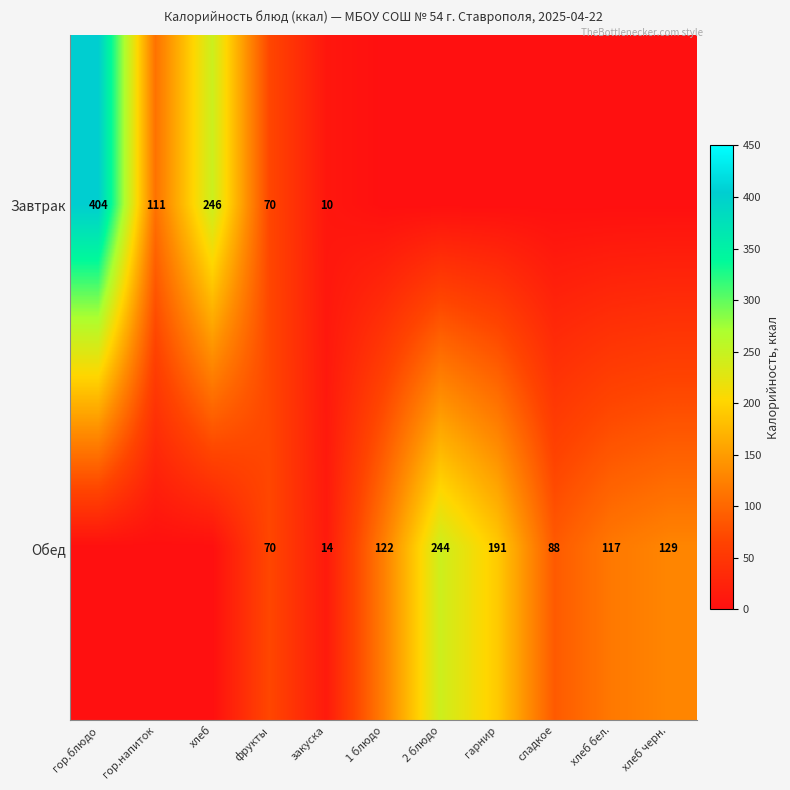

The value of Обед at закуска is 24. True or false?

False